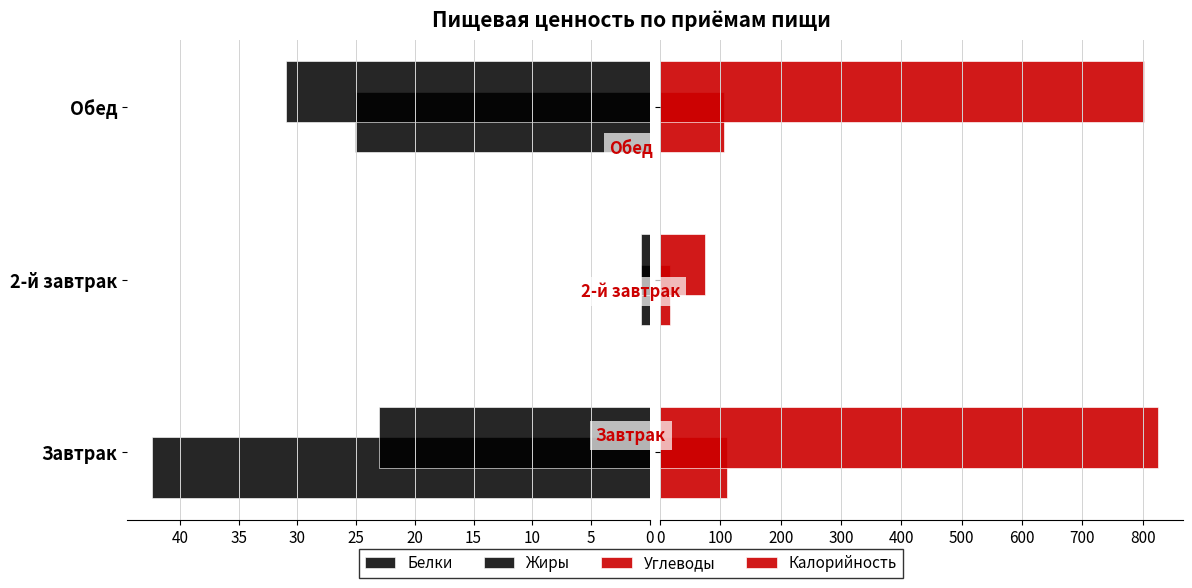

How many distinct data groups are displayed?

4